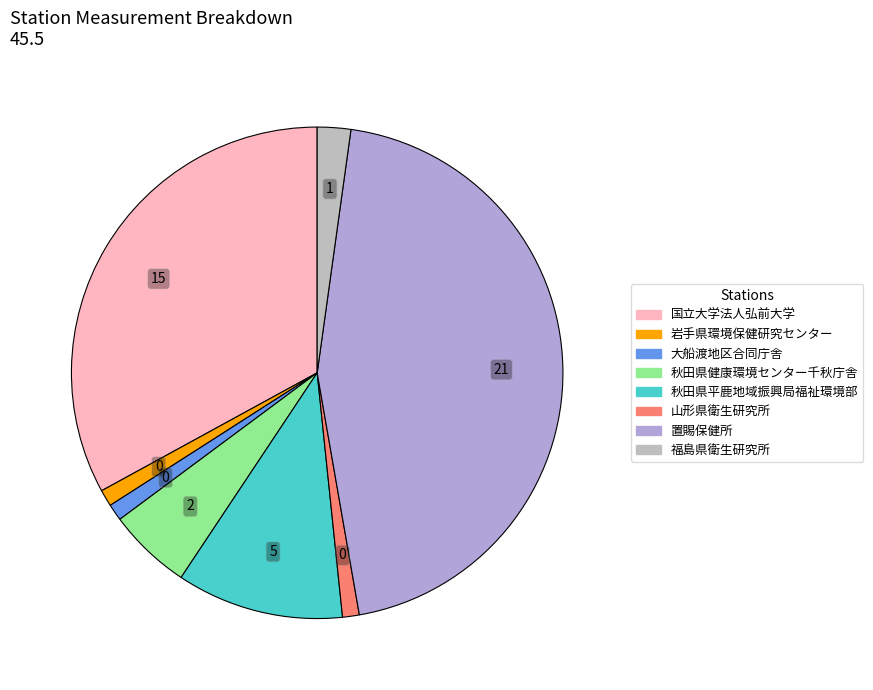

Count the number of slices in the pie.

8